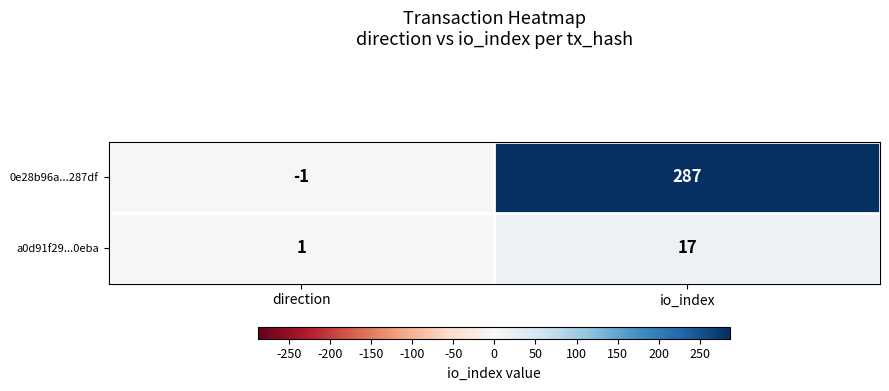

What is the spread (max minus min) of values at io_index?

270